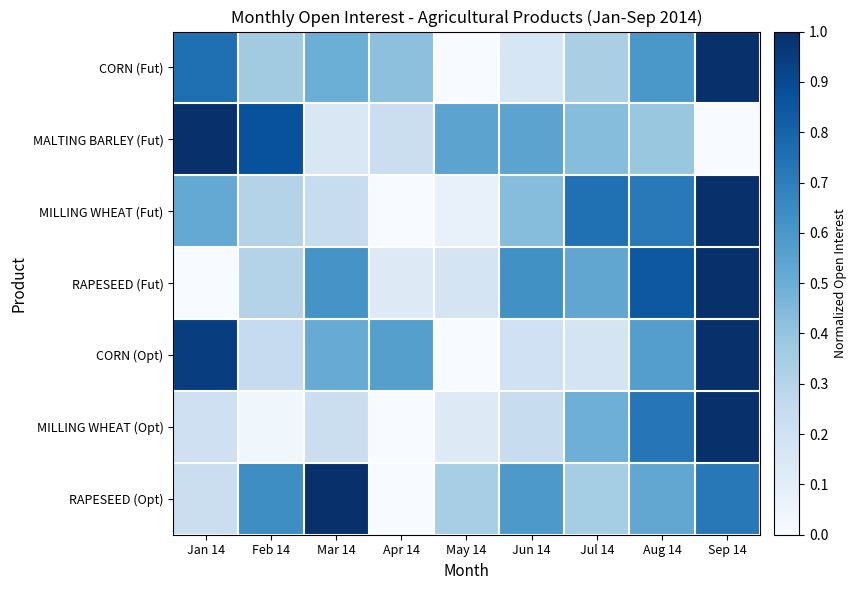

Reading left to right, what are all the values shown in this chart?

CORN (Fut): Jan 14=0.8	Feb 14=0.4	Mar 14=0.5	Apr 14=0.4	May 14=0.0	Jun 14=0.2	Jul 14=0.3	Aug 14=0.6	Sep 14=1.0
MALTING BARLEY (Fut): Jan 14=1.0	Feb 14=0.9	Mar 14=0.1	Apr 14=0.2	May 14=0.5	Jun 14=0.5	Jul 14=0.4	Aug 14=0.4	Sep 14=0.0
MILLING WHEAT (Fut): Jan 14=0.5	Feb 14=0.3	Mar 14=0.2	Apr 14=0.0	May 14=0.1	Jun 14=0.4	Jul 14=0.8	Aug 14=0.7	Sep 14=1.0
RAPESEED (Fut): Jan 14=0.0	Feb 14=0.3	Mar 14=0.6	Apr 14=0.1	May 14=0.2	Jun 14=0.6	Jul 14=0.5	Aug 14=0.8	Sep 14=1.0
CORN (Opt): Jan 14=0.9	Feb 14=0.2	Mar 14=0.5	Apr 14=0.6	May 14=0.0	Jun 14=0.2	Jul 14=0.2	Aug 14=0.6	Sep 14=1.0
MILLING WHEAT (Opt): Jan 14=0.2	Feb 14=0.0	Mar 14=0.2	Apr 14=0.0	May 14=0.1	Jun 14=0.2	Jul 14=0.5	Aug 14=0.7	Sep 14=1.0
RAPESEED (Opt): Jan 14=0.2	Feb 14=0.6	Mar 14=1.0	Apr 14=0.0	May 14=0.3	Jun 14=0.6	Jul 14=0.4	Aug 14=0.5	Sep 14=0.7